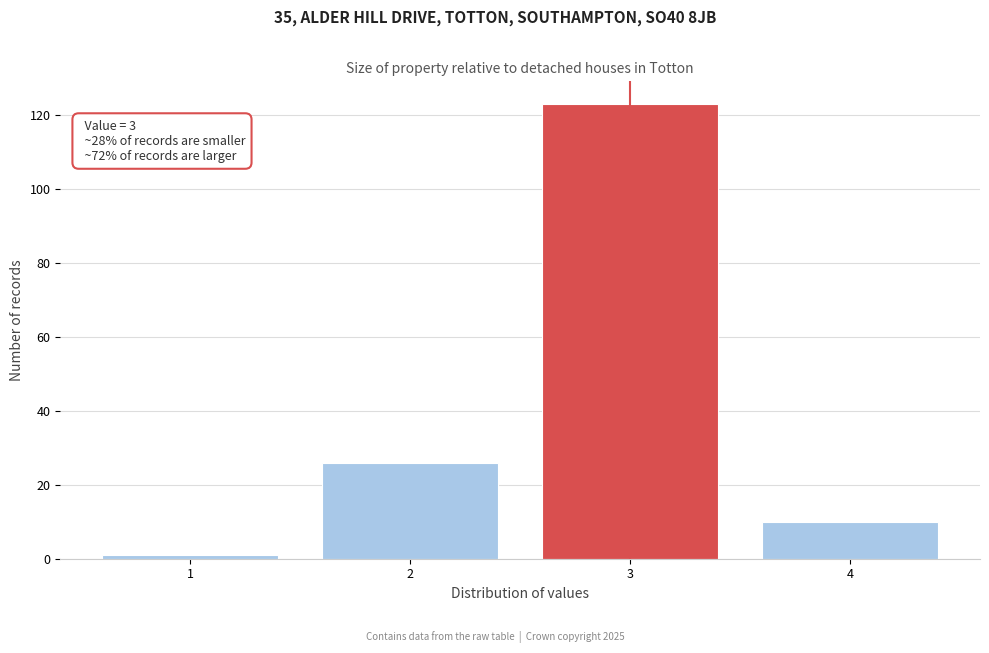

Reading right to left, transcribe all the data shown in this chart.

10	123	26	1